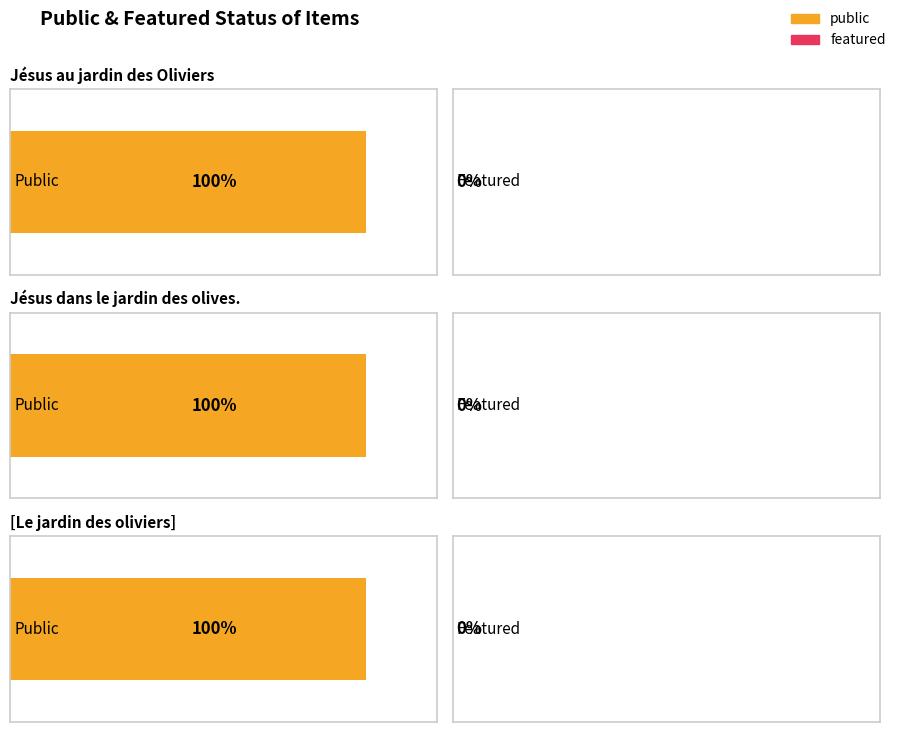

What is the label of the 2nd bar from the left?

Jésus dans le jardin des olives.